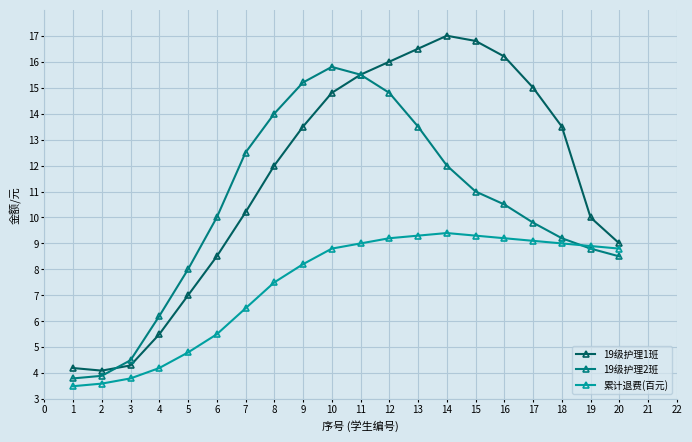

What is the total value across all series at 17?

33.9